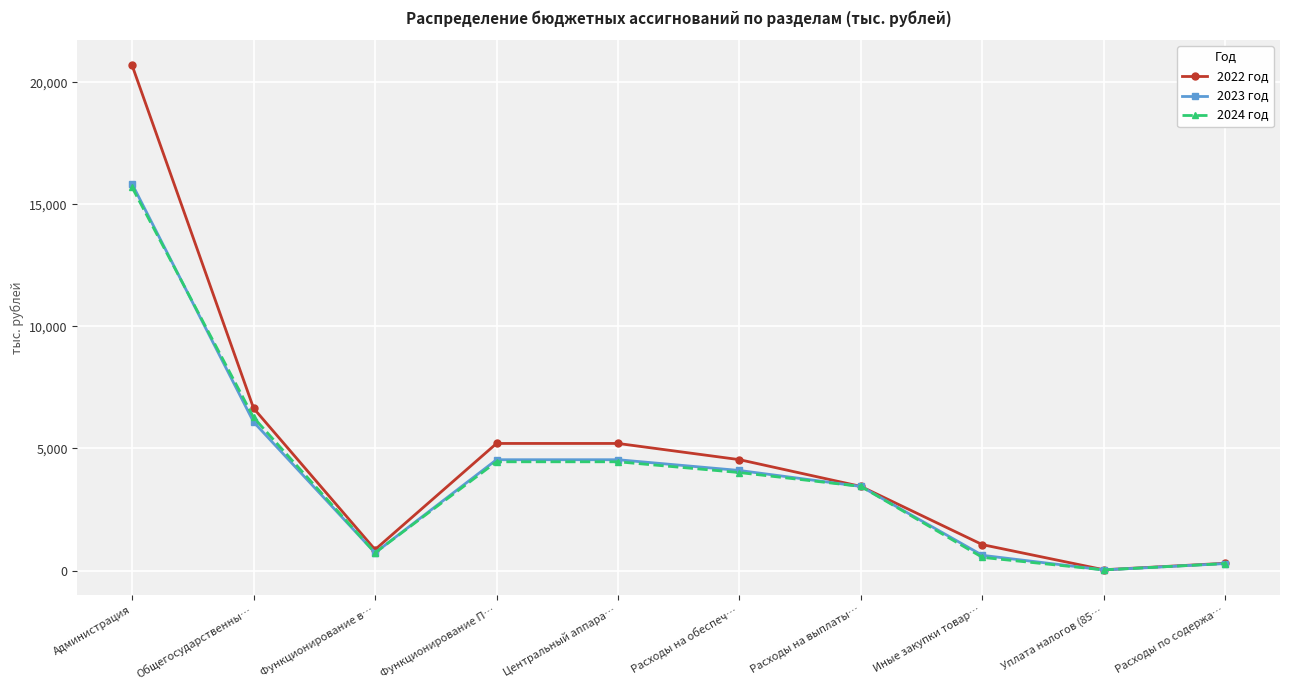

Is it true that 2023 год equals 28.1 at Уплата налогов (85…?

True